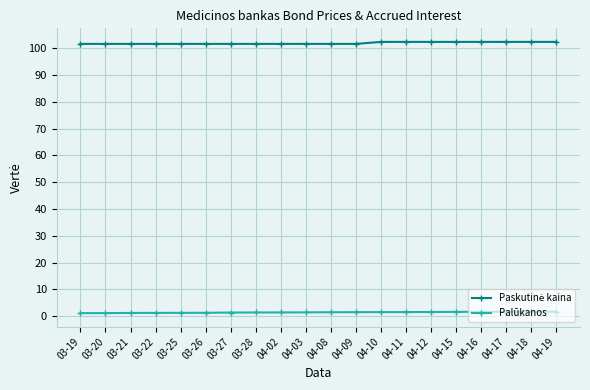

What is the label of the 12th point from the right?

04-02